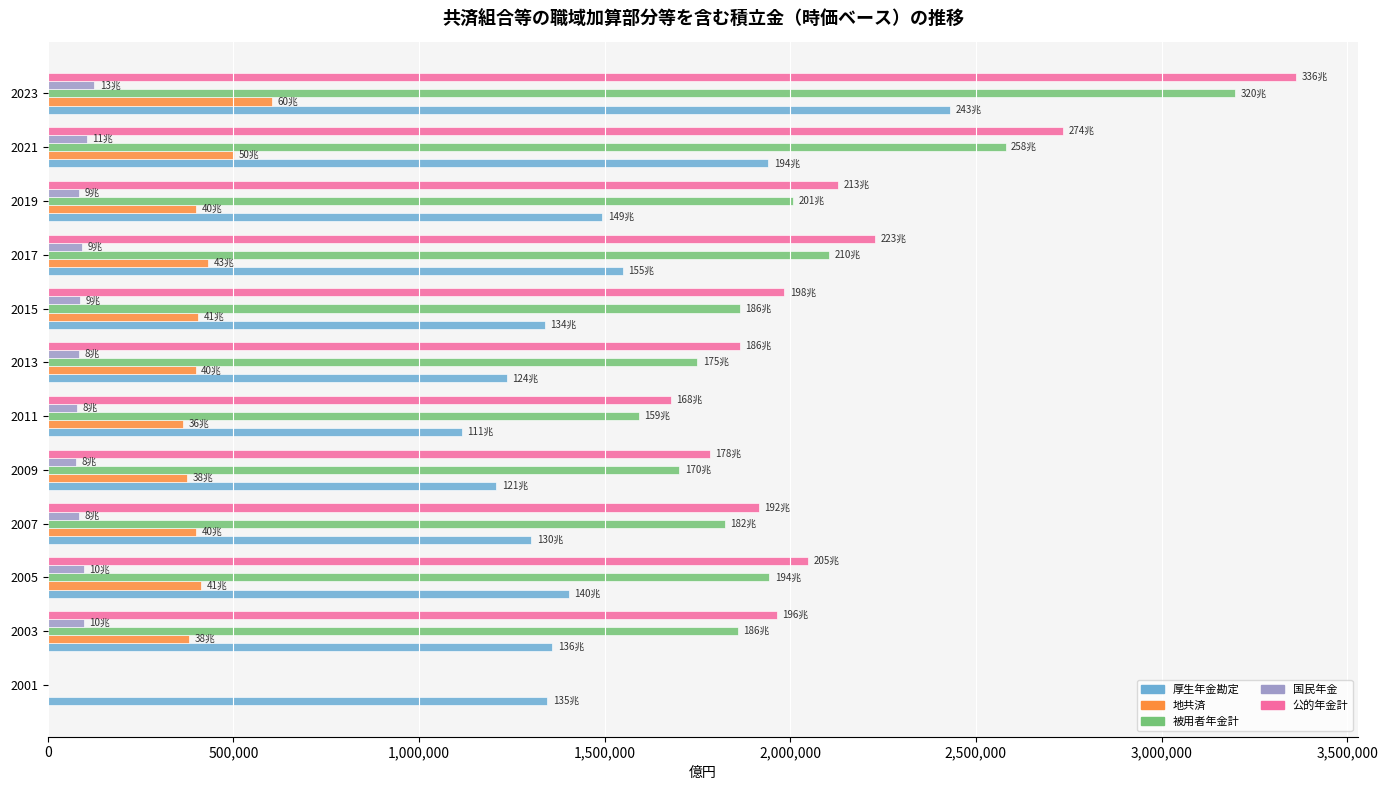

How many series are shown in this chart?

5